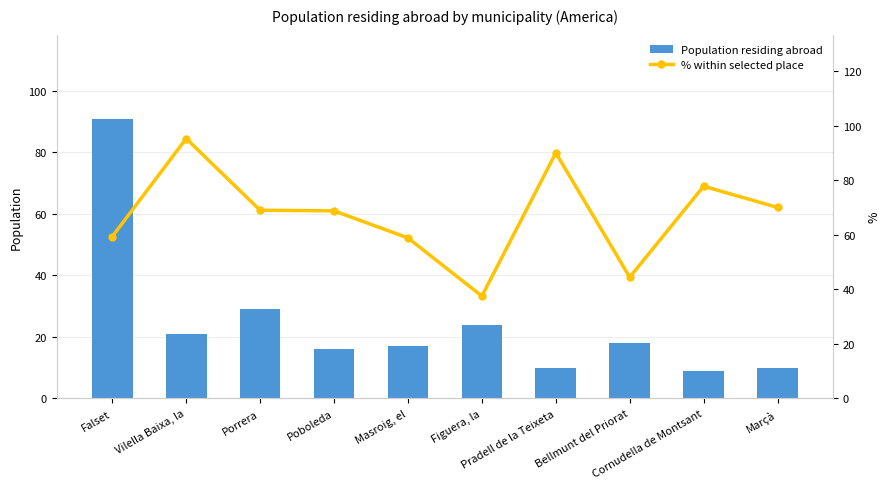

Where is Population residing abroad nearest to the value 50?

Porrera